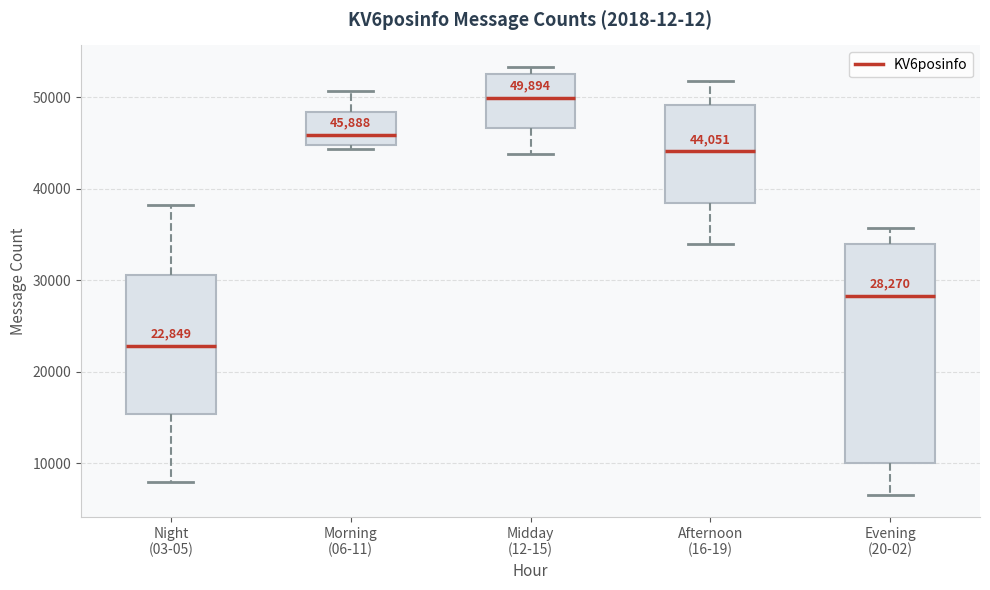

Which box is the tallest, from its lower edge to its upper edge?

Evening (20-02)